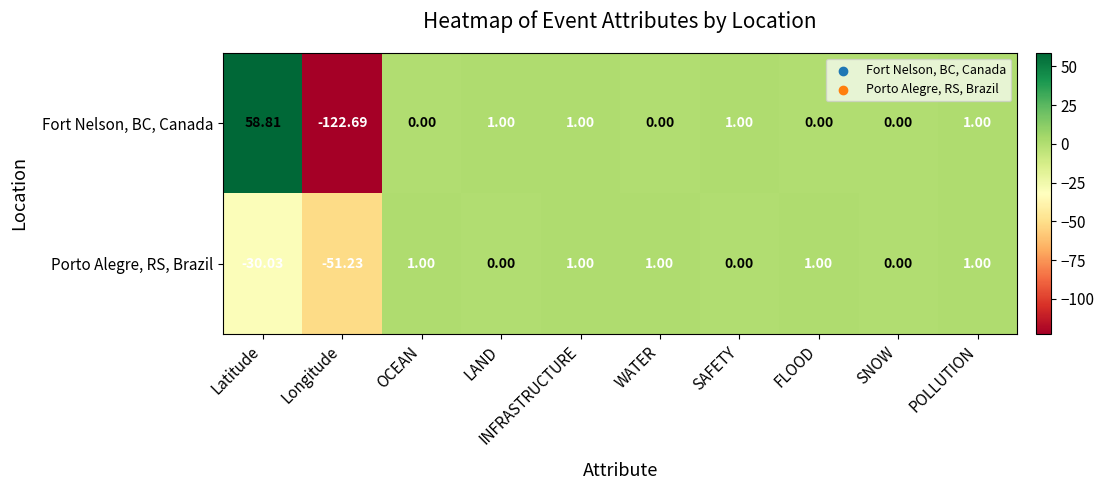

Which category has the lowest value in the Porto Alegre, RS, Brazil series?

Longitude